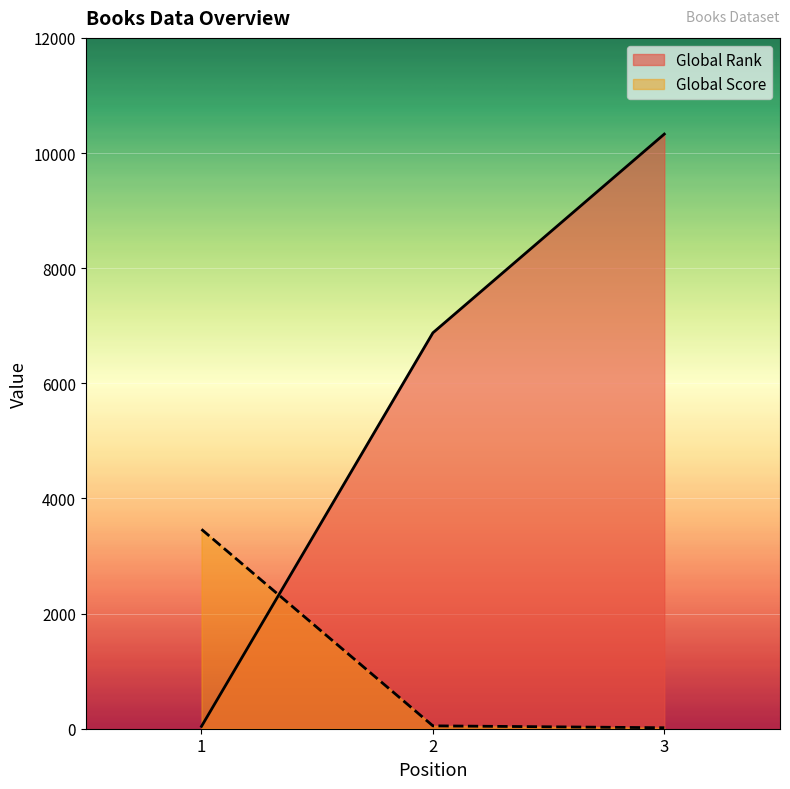

What is the difference between the maximum and minimum values in the Global Score series?

3447